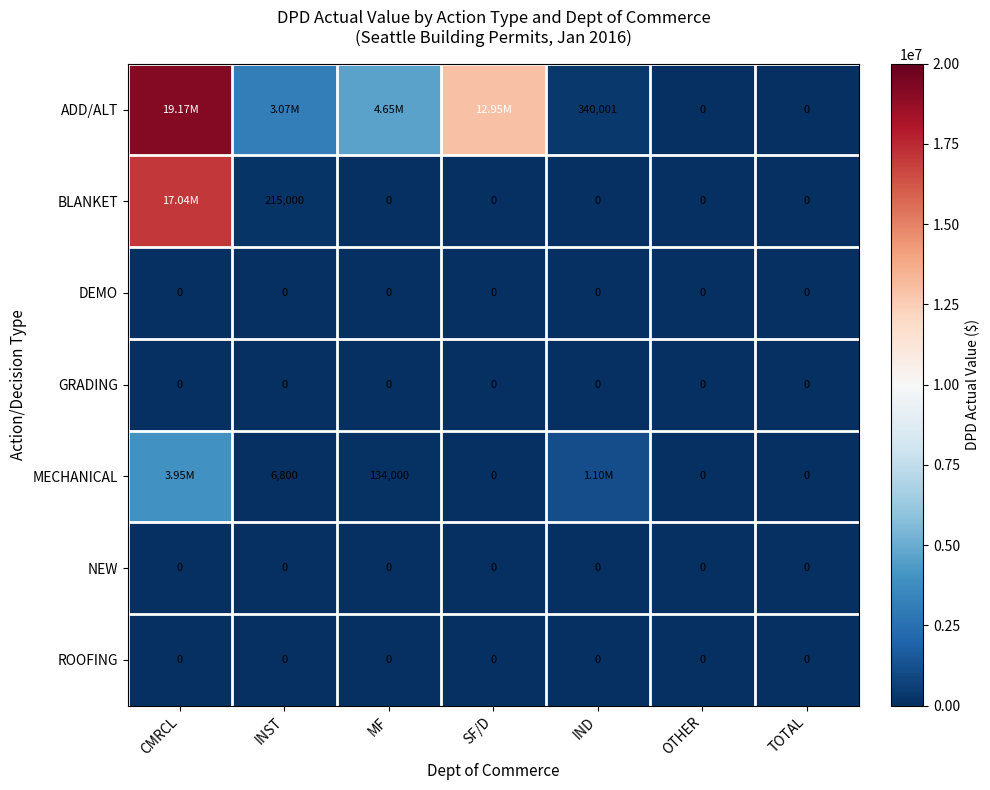

Which series has the largest total across all categories?

ADD/ALT